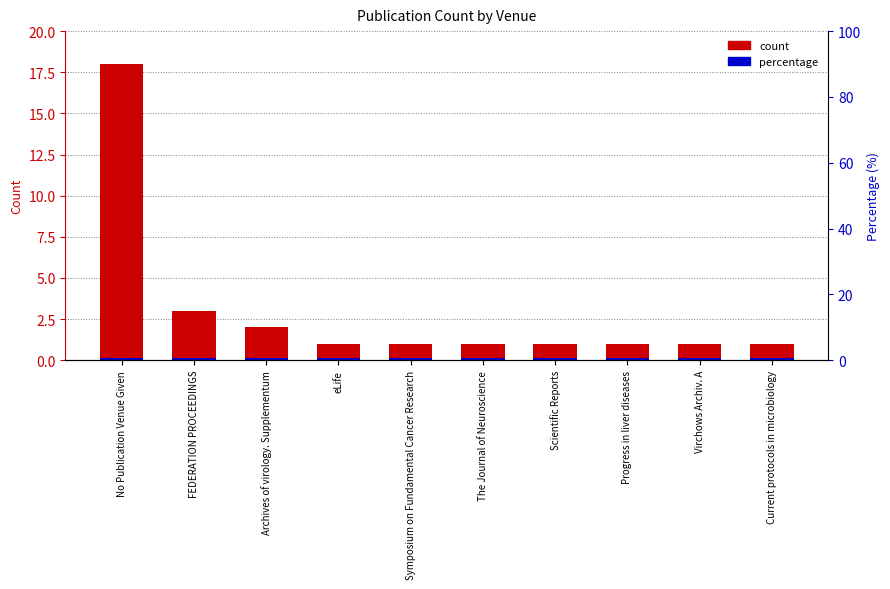

List the labels in order of value, smallest first.

eLife, Symposium on Fundamental Cancer Research, The Journal of Neuroscience, Scientific Reports, Progress in liver diseases, Virchows Archiv. A, Current protocols in microbiology, Archives of virology. Supplementum, FEDERATION PROCEEDINGS, No Publication Venue Given